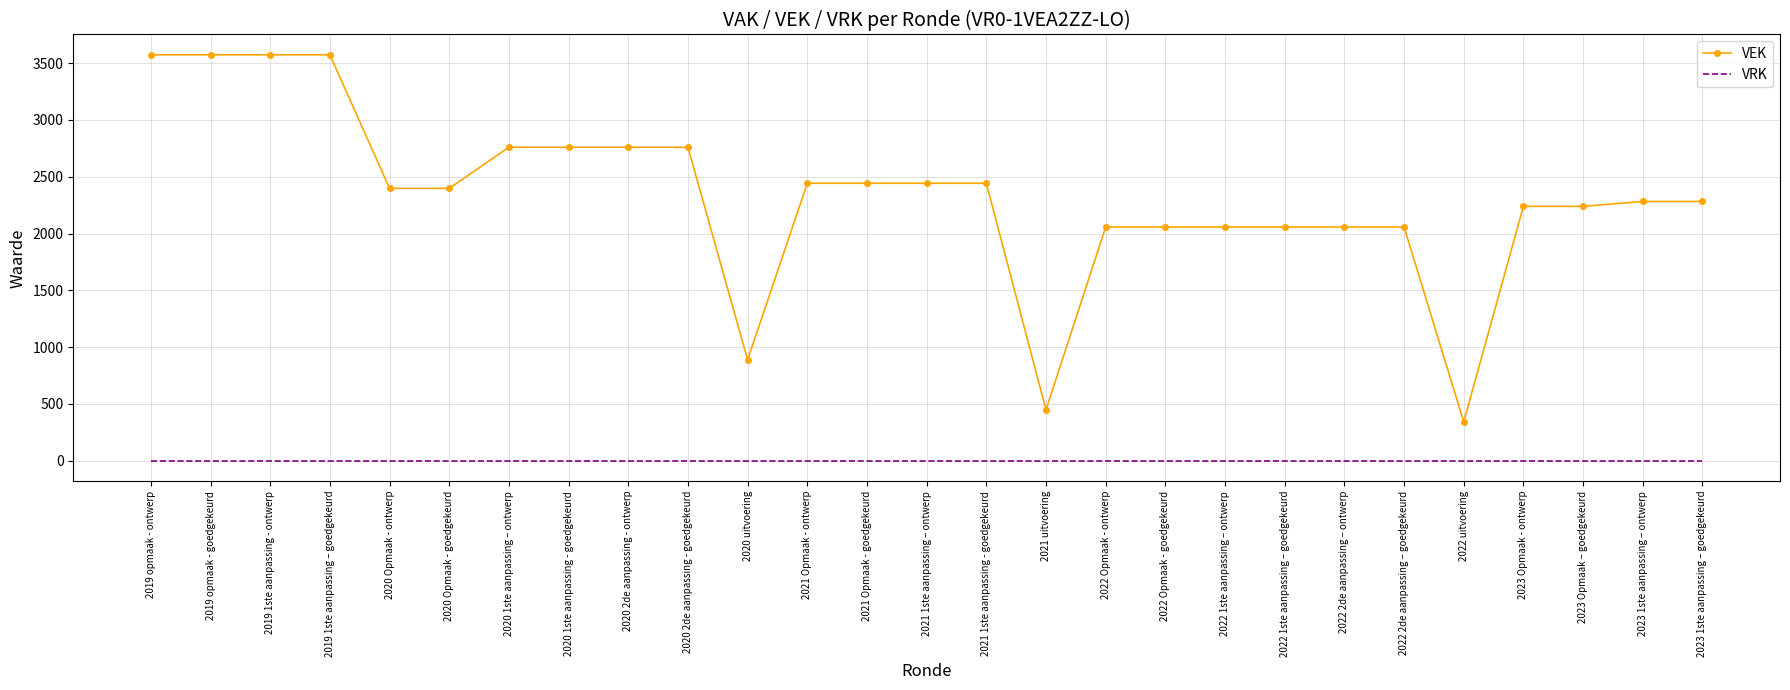

What is the spread (max minus min) of values at 2021 1ste aanpassing - goedgekeurd?

2443